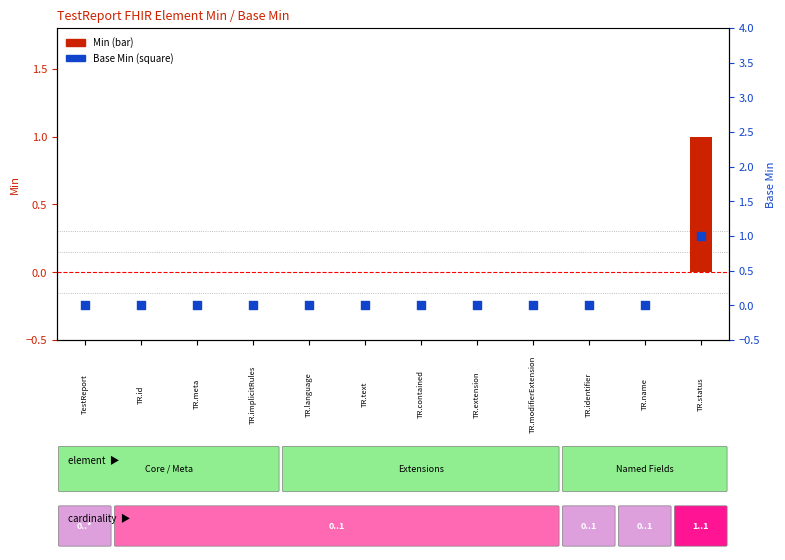

At how many categories does at least one series exceed 0?

1